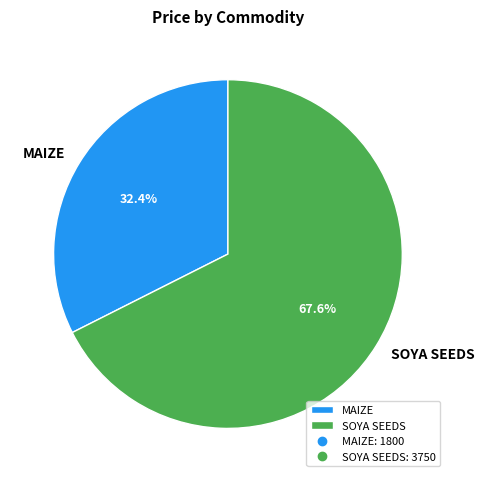

True or false: SOYA SEEDS accounts for 68% of the total.

True